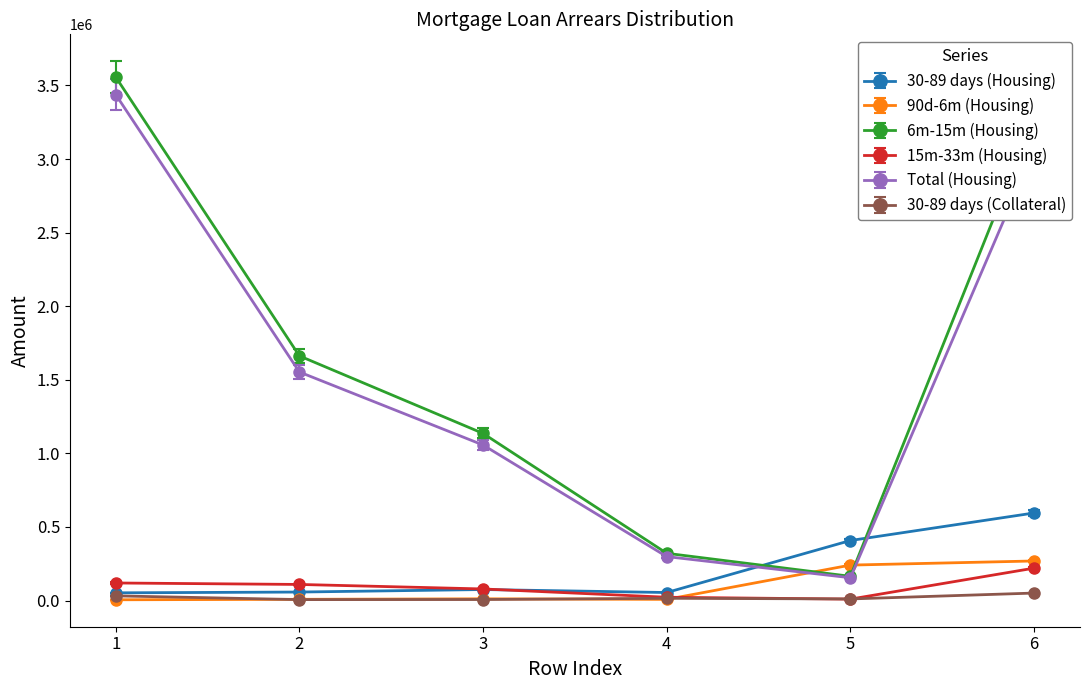

At how many categories does at least one series exceed 2158818?

2